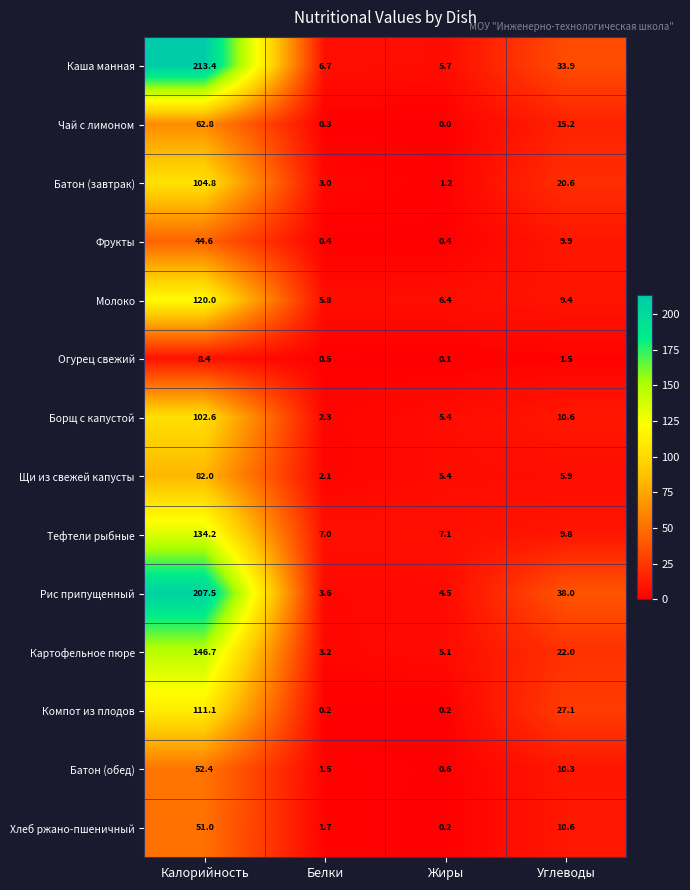

At which label does Огурец свежий first exceed 1?

Калорийность